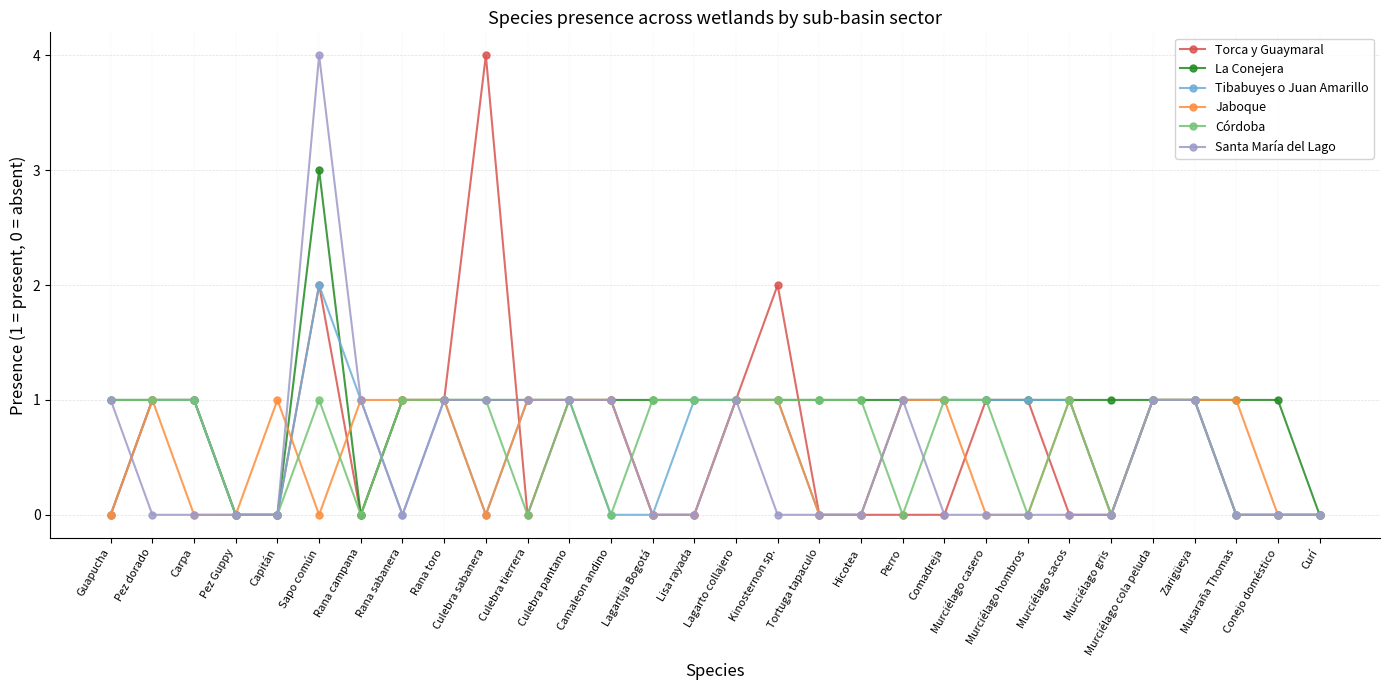

The value of Santa María del Lago at Tortuga tapaculo is -1. True or false?

False